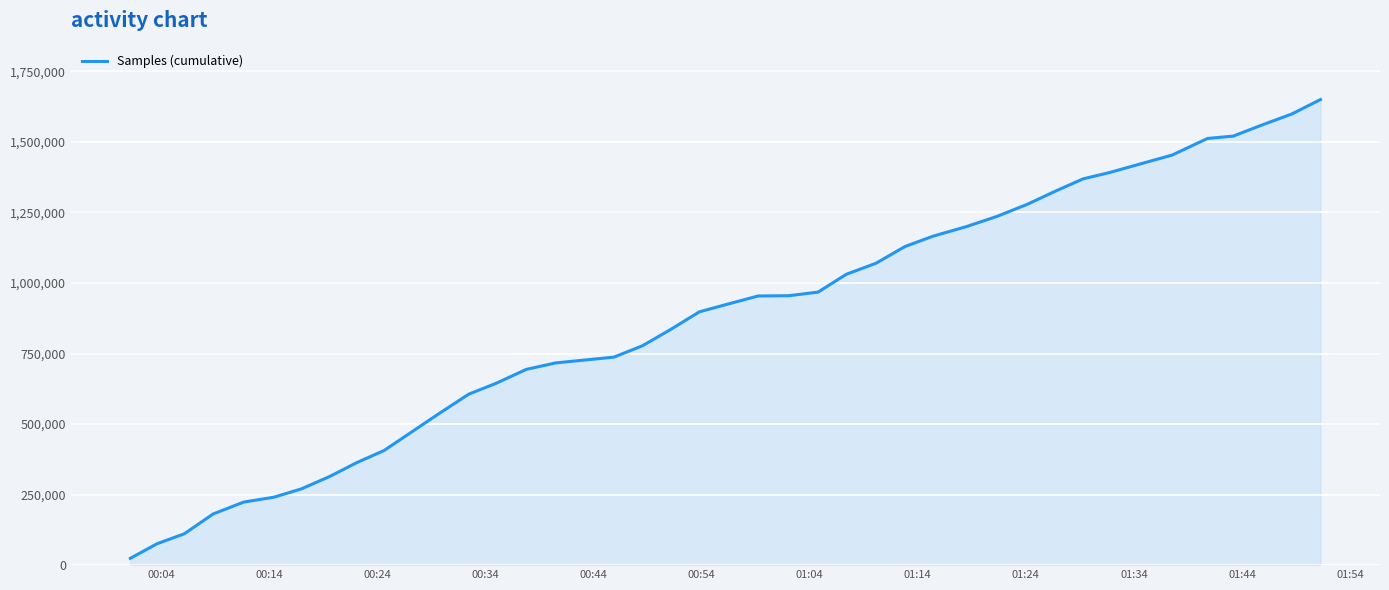

What is the difference between the maximum and minimum values?

1625996